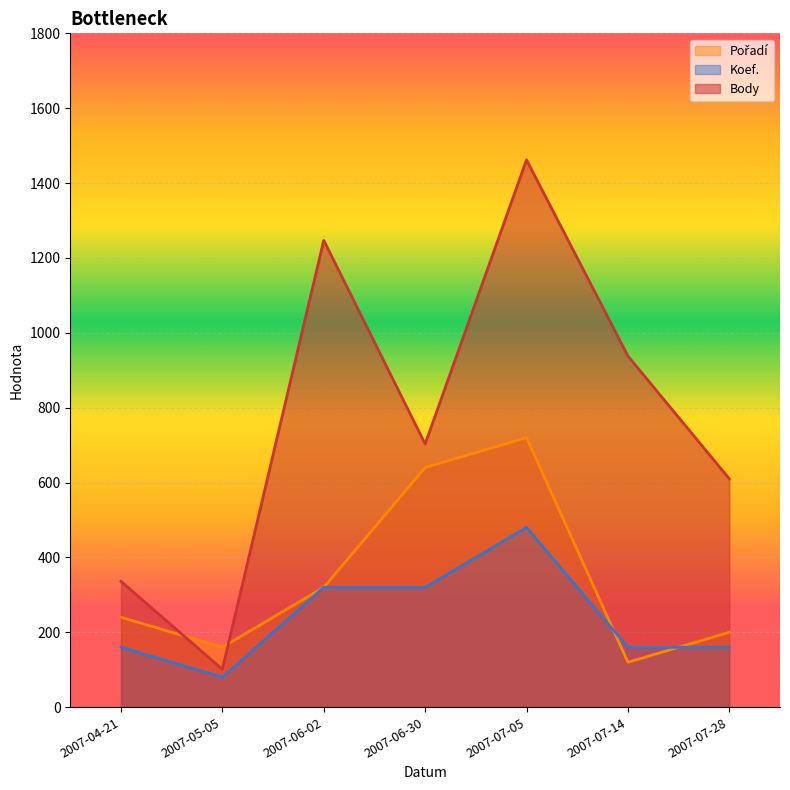

Where do Body and Pořadí first cross each other?

2007-04-21 and 2007-05-05